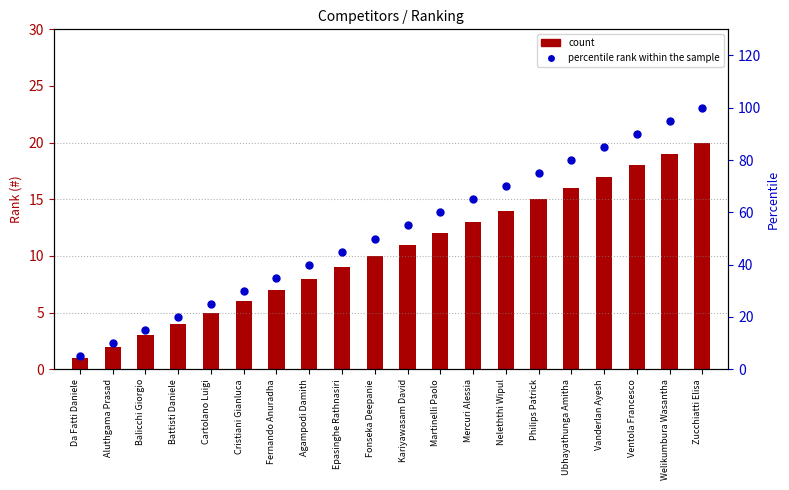

Is the value of percentile rank within the sample at Zucchiatti Elisa greater than the value of count at Aluthgama Prasad?

Yes